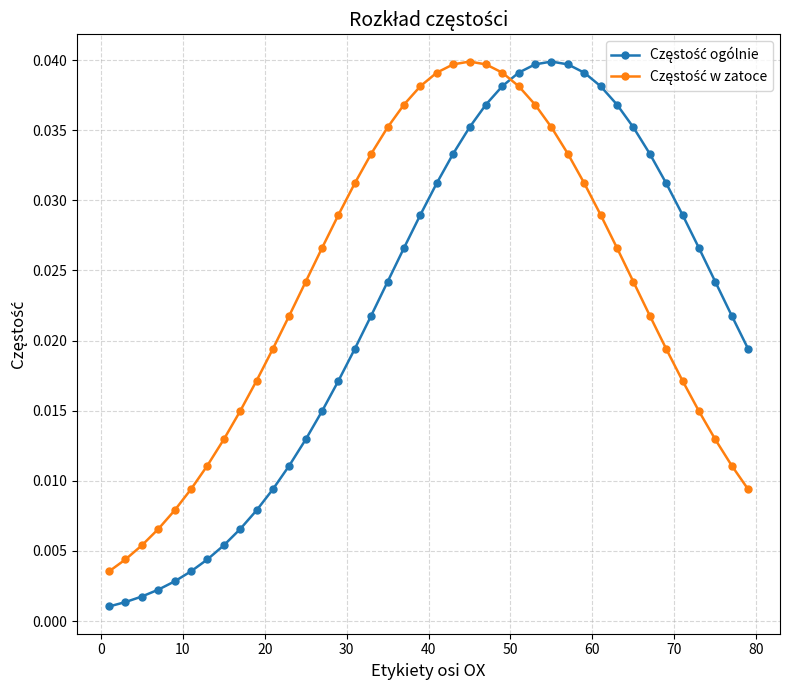

How many lines are shown in the chart?

2